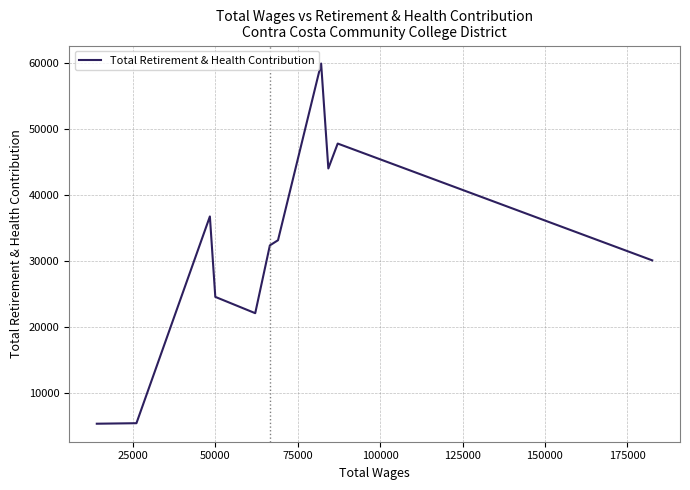

What is the maximum value shown in the chart?

59901